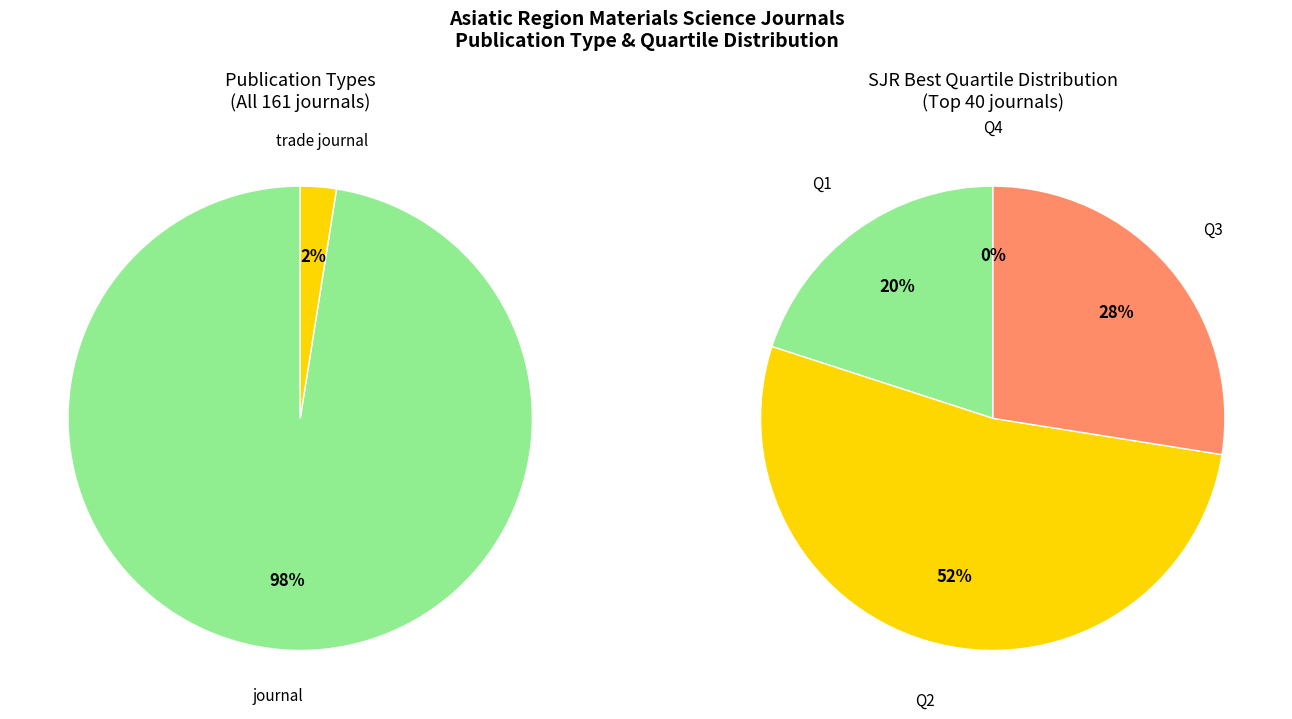

Which slice is the smallest?

trade journal